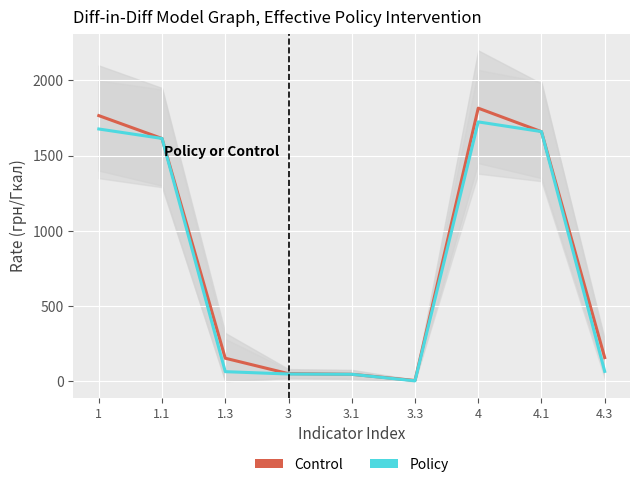

What is the sum of the Control values at 1.3 and 3?

201.8